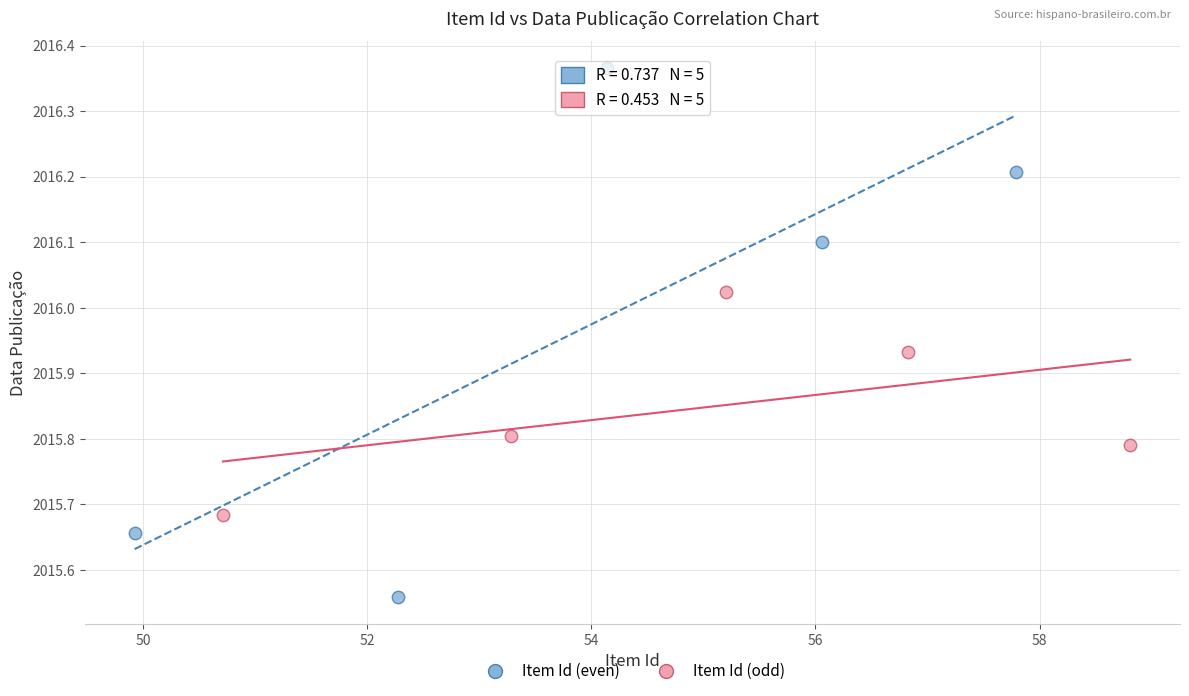

Which series contains the lowest Y value?

Item Id (even)